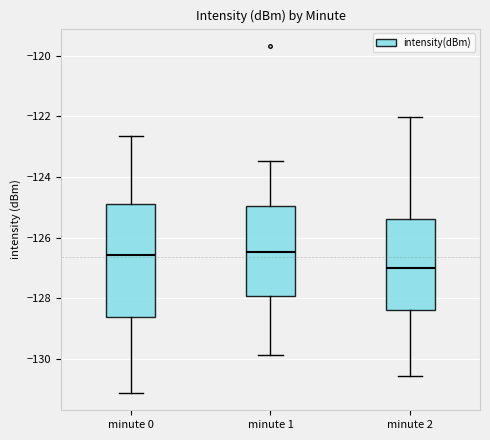

Reading left to right, read every box against the y-axis: the position of its median line, the range the box covers, and the ends of its whiskers. The values are not printed on the chart, so give them approximately, as read against the axis.

minute 0: median -126.6, box -128.6 to -124.8, whiskers -131.2 to -122.6
minute 1: median -126.4, box -128.0 to -125.0, whiskers -129.8 to -123.4
minute 2: median -127.0, box -128.4 to -125.4, whiskers -130.6 to -122.0